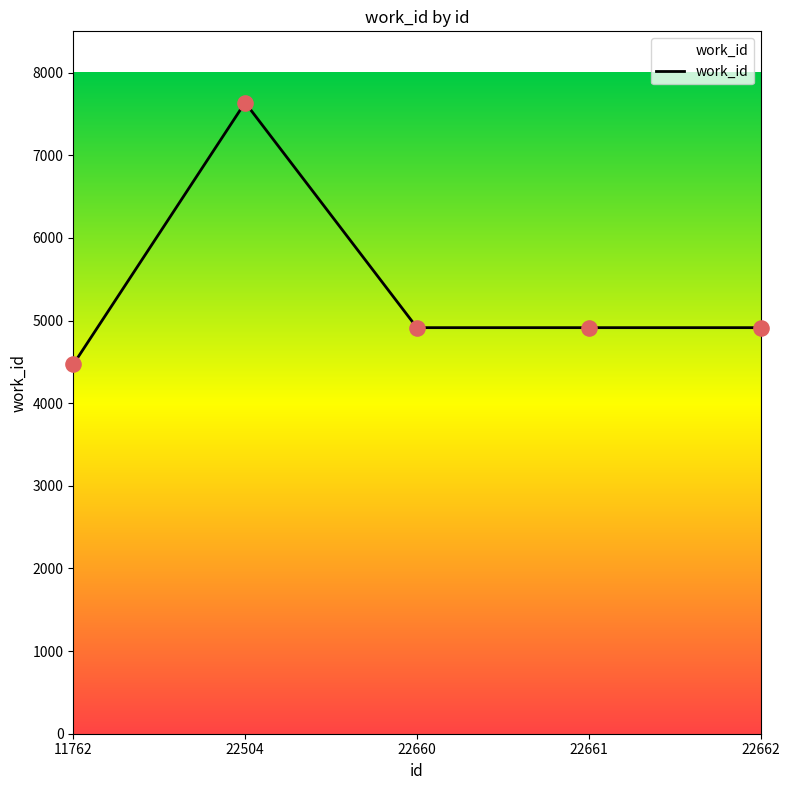

What is the ratio of the value at 22660 to the value at 22662?

1.0